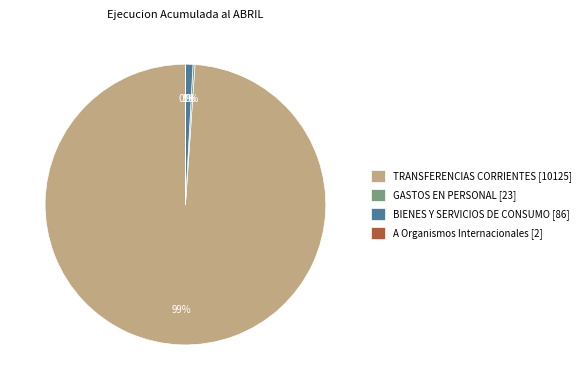

To the nearest percent, what is the combined percentage of BIENES Y SERVICIOS DE CONSUMO [86] and TRANSFERENCIAS CORRIENTES [10125]?

100%